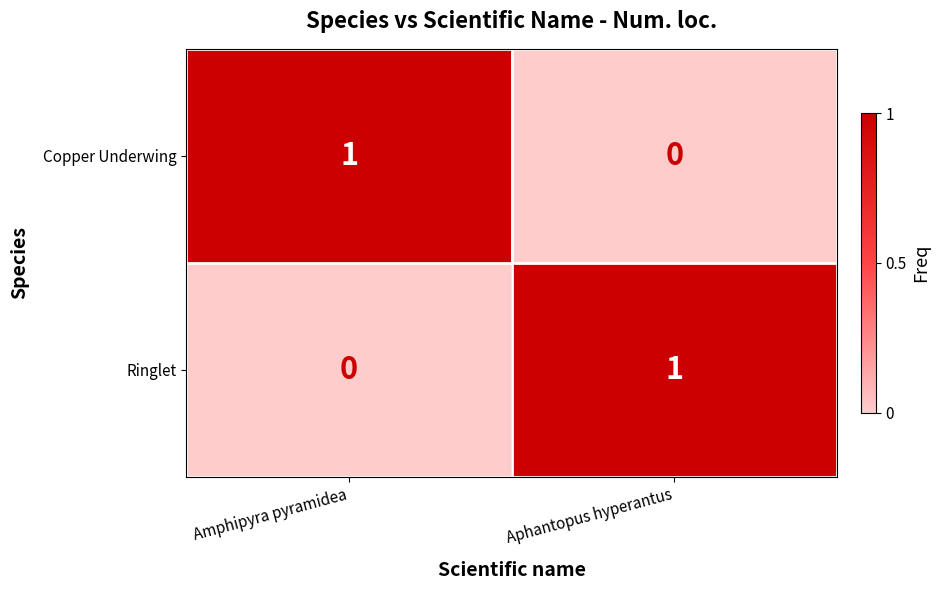

The value of Ringlet at Aphantopus hyperantus is 0. True or false?

False